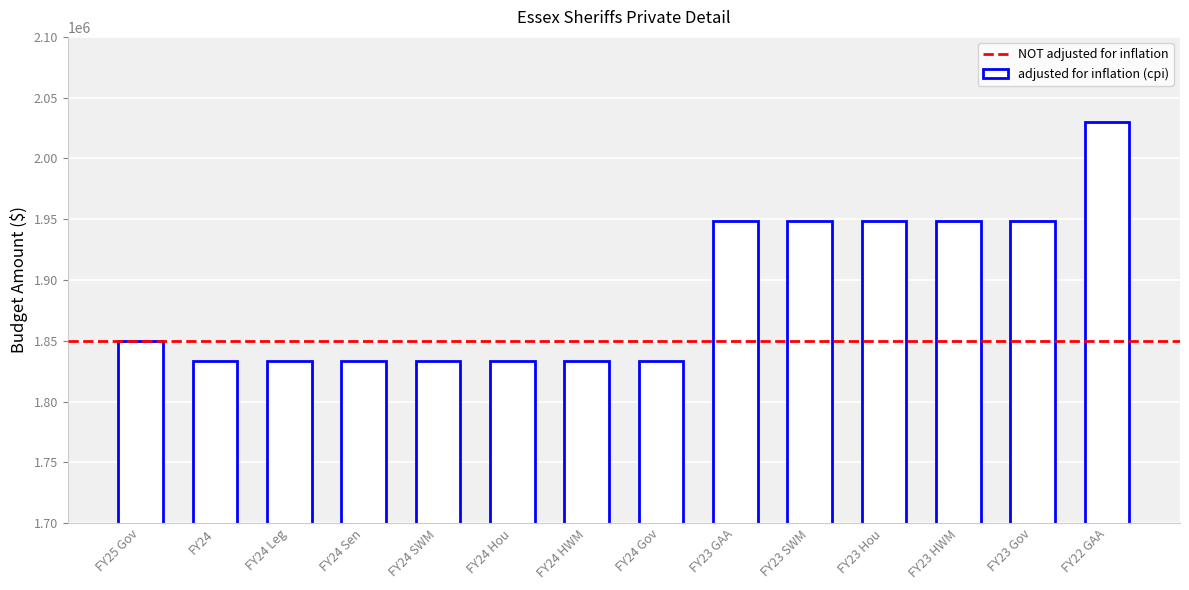

Which has a higher value, FY25 Gov or FY24 HWM?

FY25 Gov